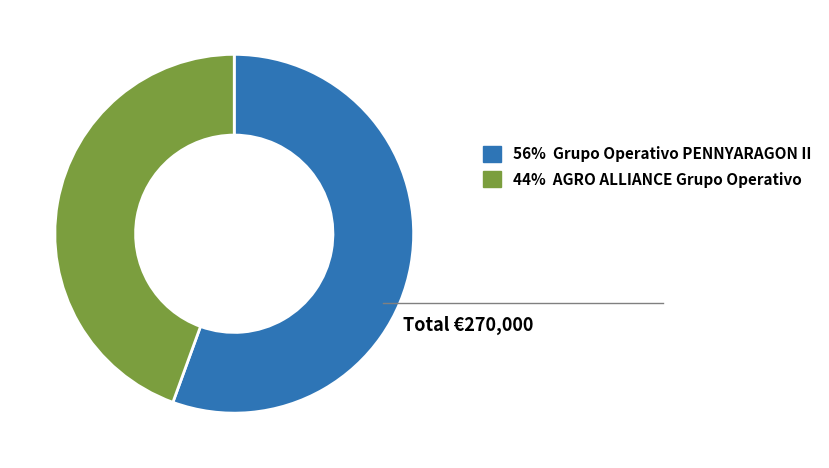

Is there a majority slice in this chart?

Yes